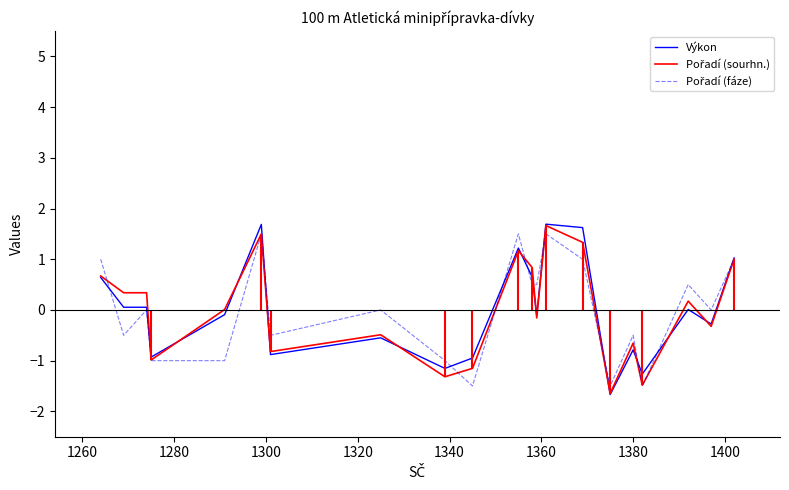

What is the maximum value for Výkon?

1.7